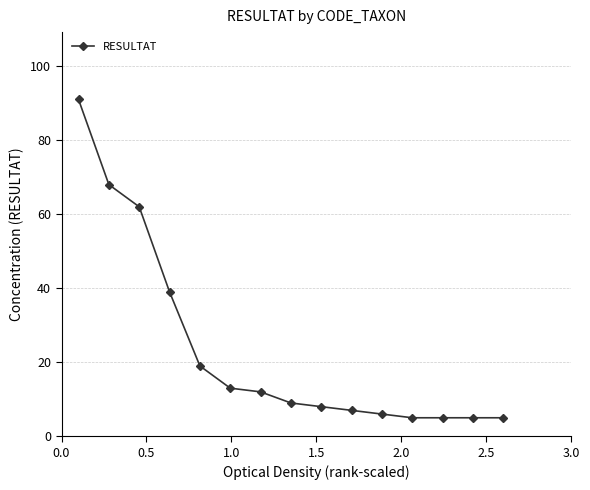

What is the difference between the maximum and minimum values?

86